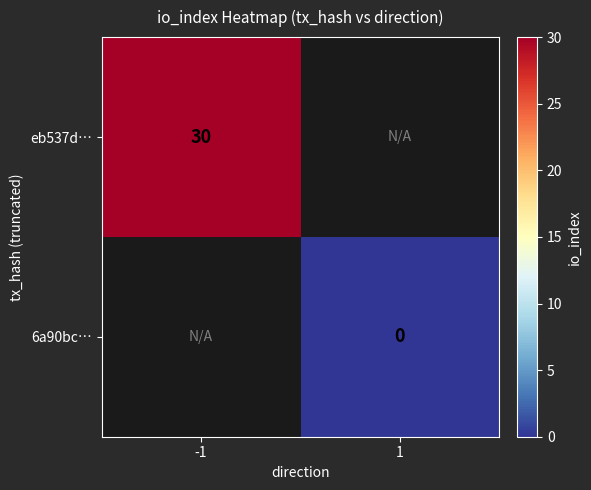

Count the number of data series in this chart.

2